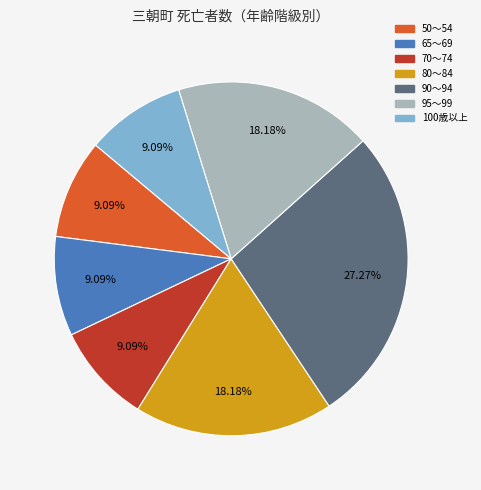

Is there a majority slice in this chart?

No